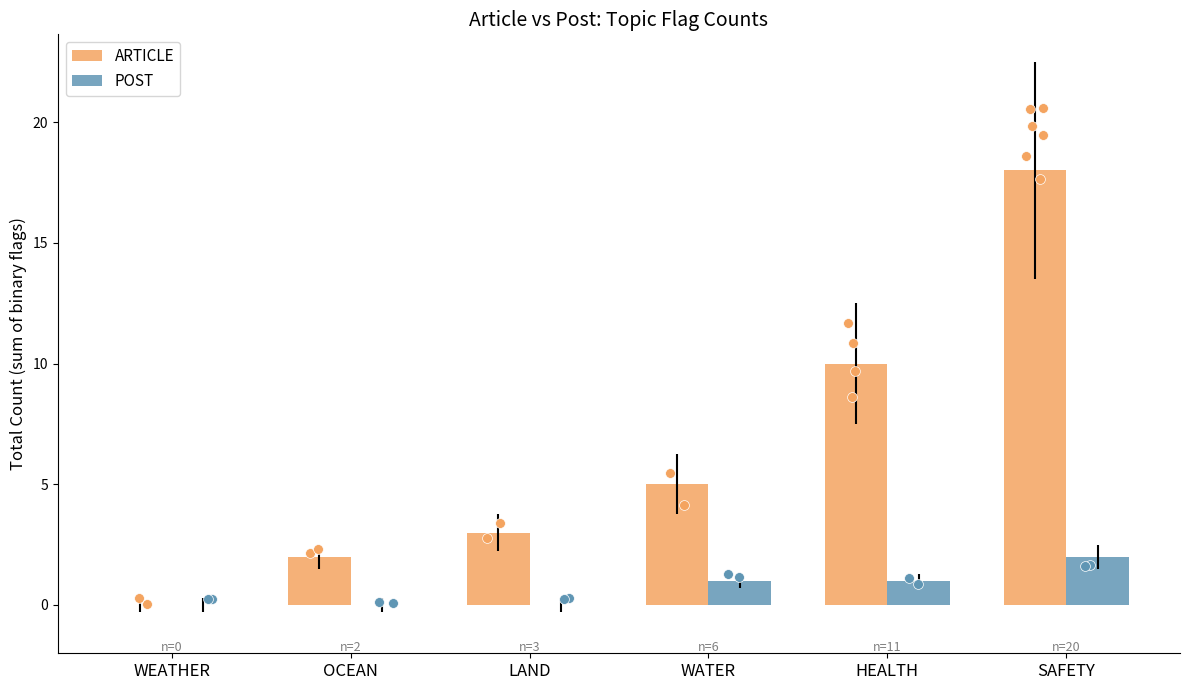

Which series has the largest total across all categories?

ARTICLE